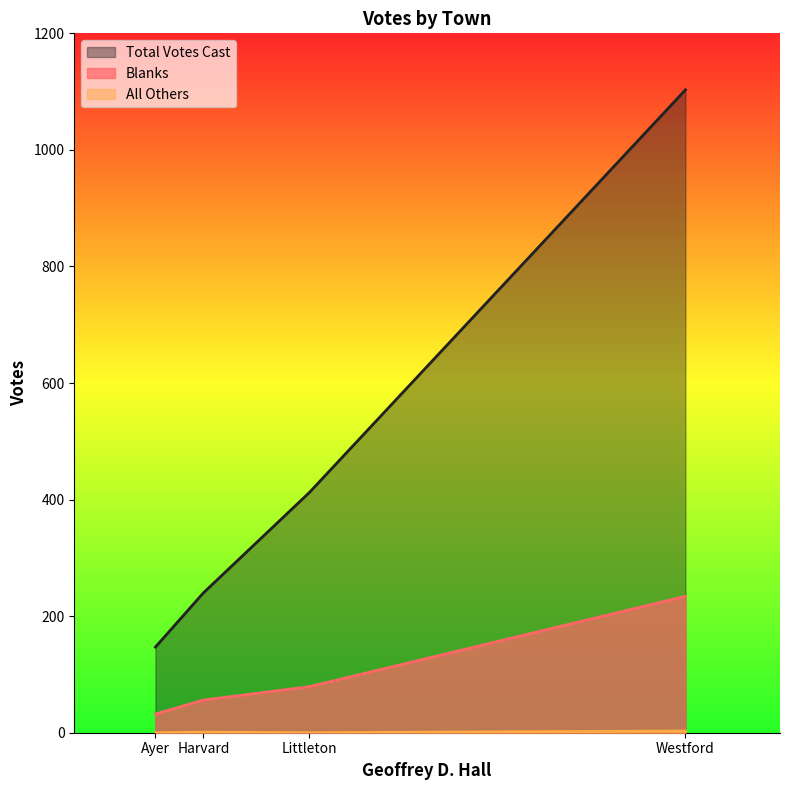

At which label does Blanks reach its minimum?

Ayer